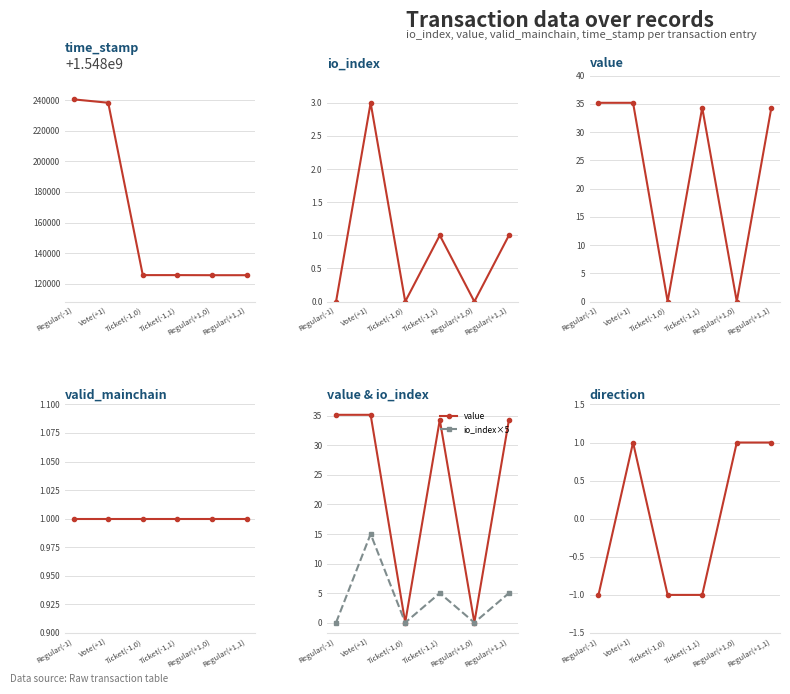

How many interior local peaks does the value series have?

1